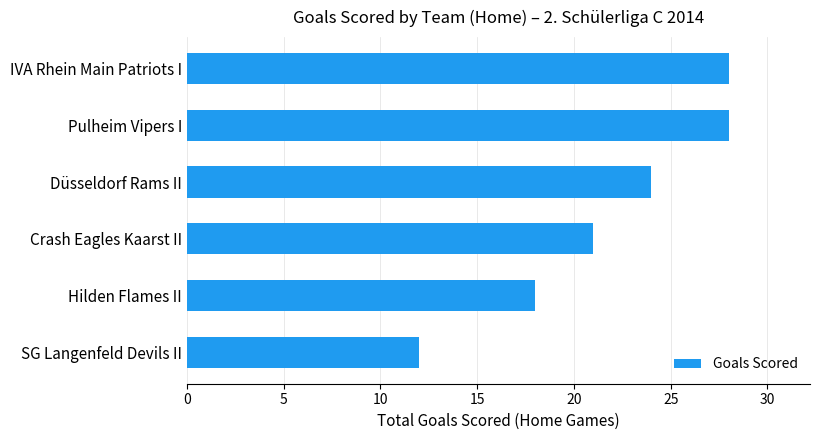

What is the ratio of the value at Düsseldorf Rams II to the value at SG Langenfeld Devils II?

2.0